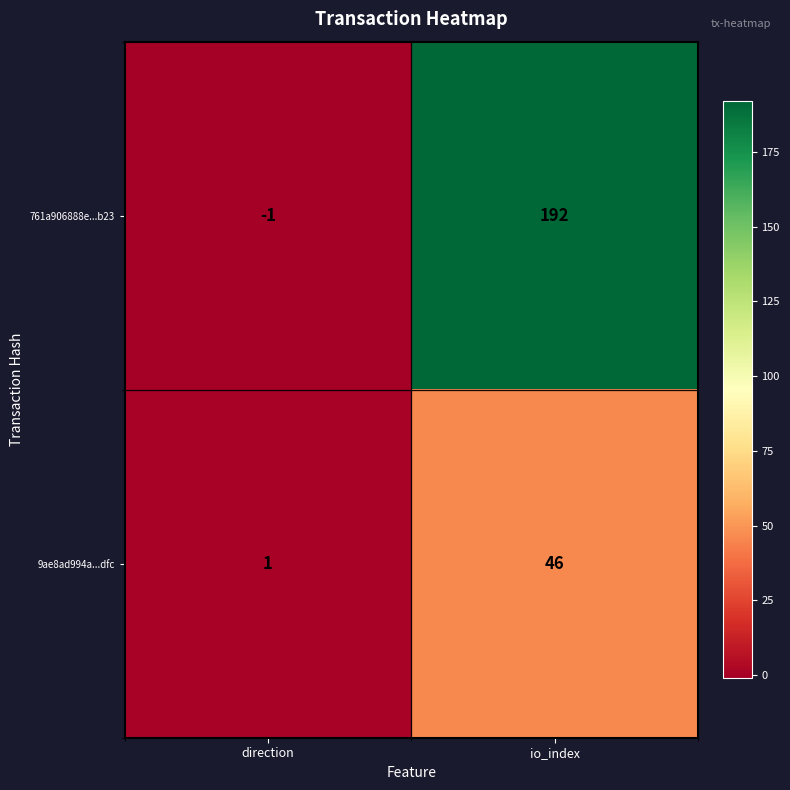

Which label corresponds to the largest value in the chart?

io_index